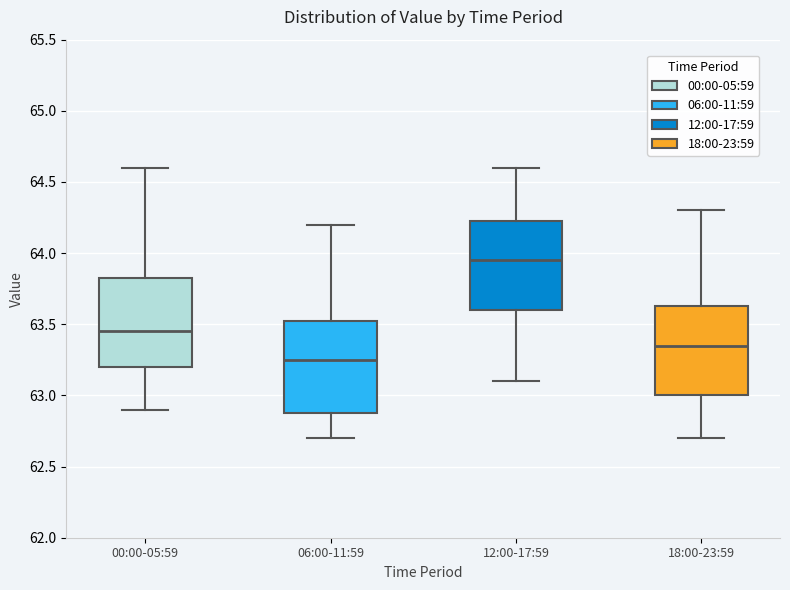

Which box has the lowest median line?

06:00-11:59